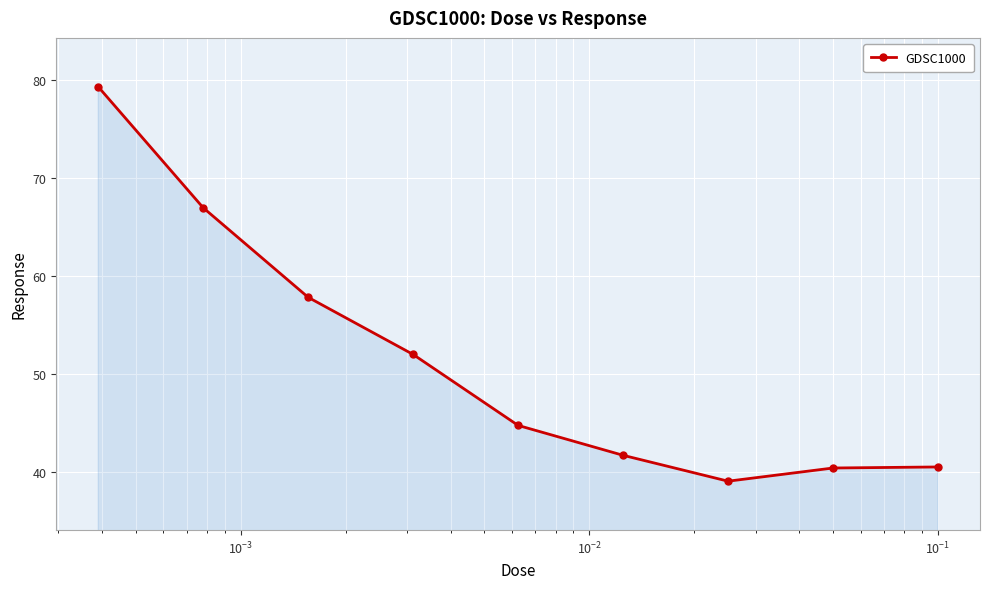

What is the minimum value shown in the chart?

39.0